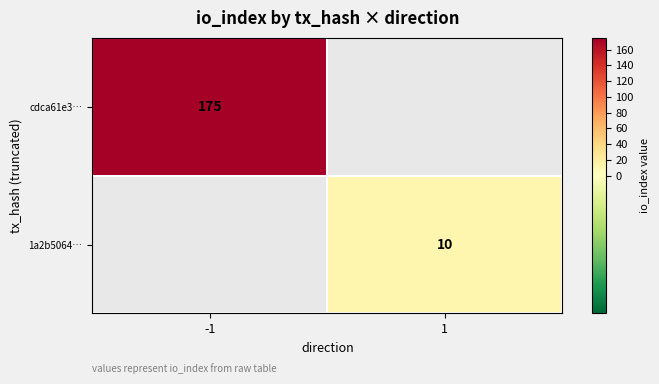

Is it true that cdca61e3… equals 175 at -1?

True